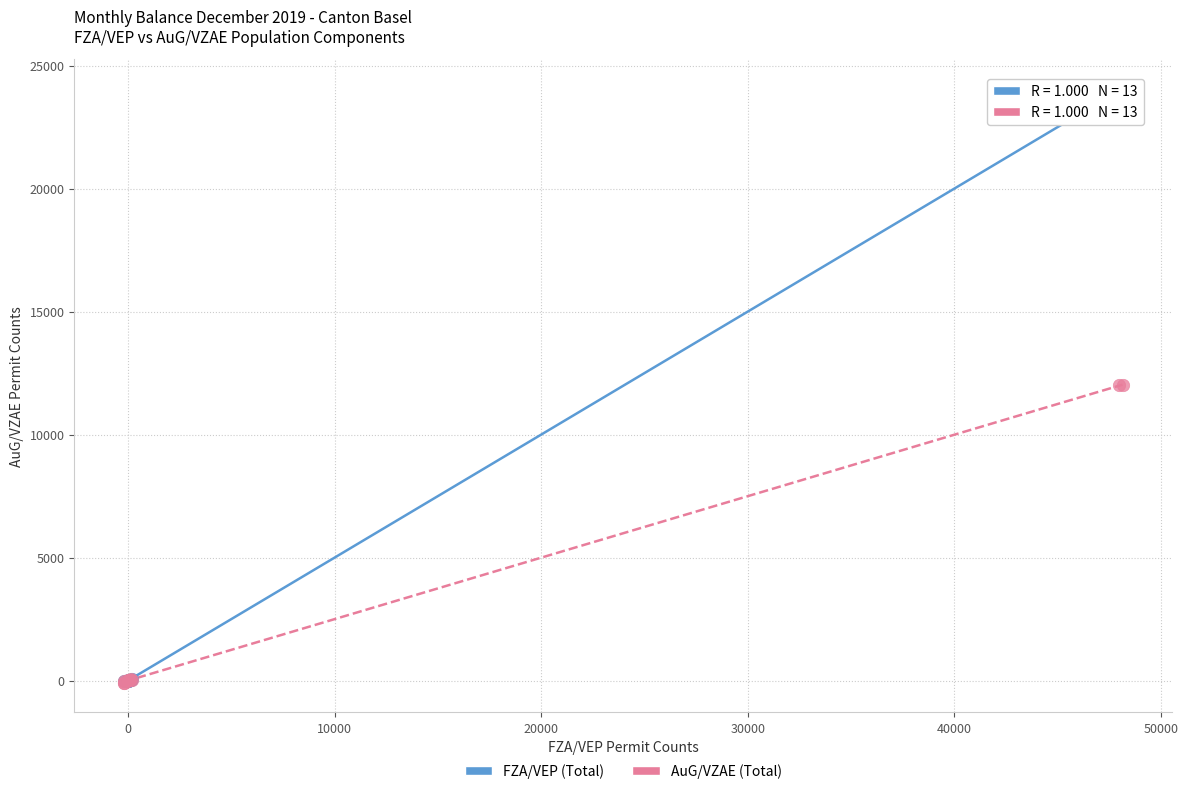

Which series contains the highest Y value?

FZA/VEP (Total)